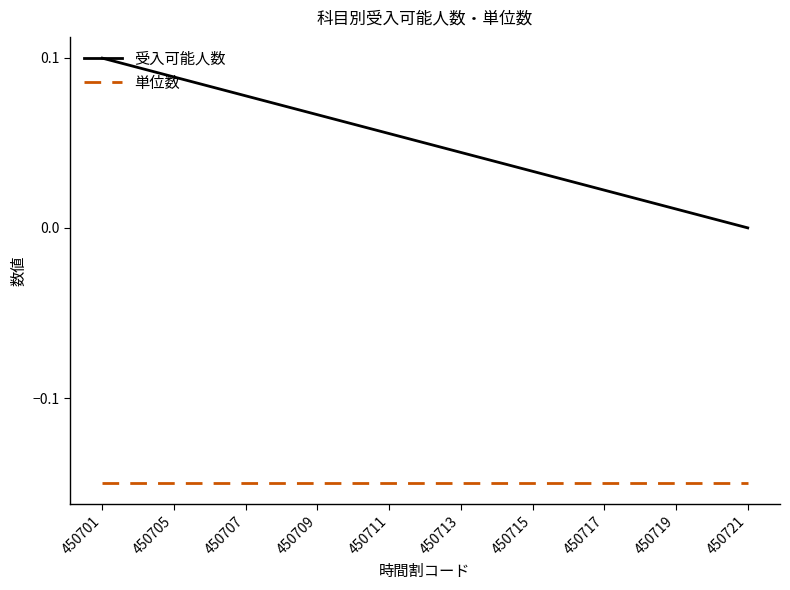

Rank the series by their maximum value, from highest to lowest.

受入可能人数, 単位数